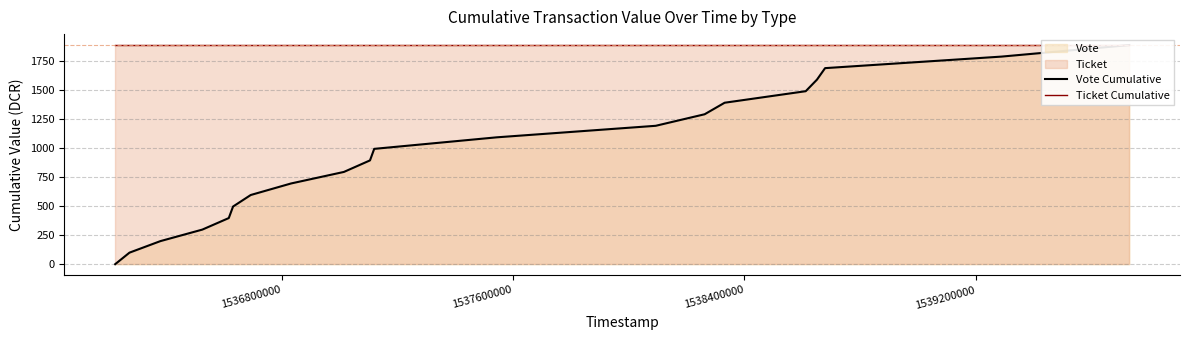

Which series has the largest range (max minus min)?

Vote Cumulative